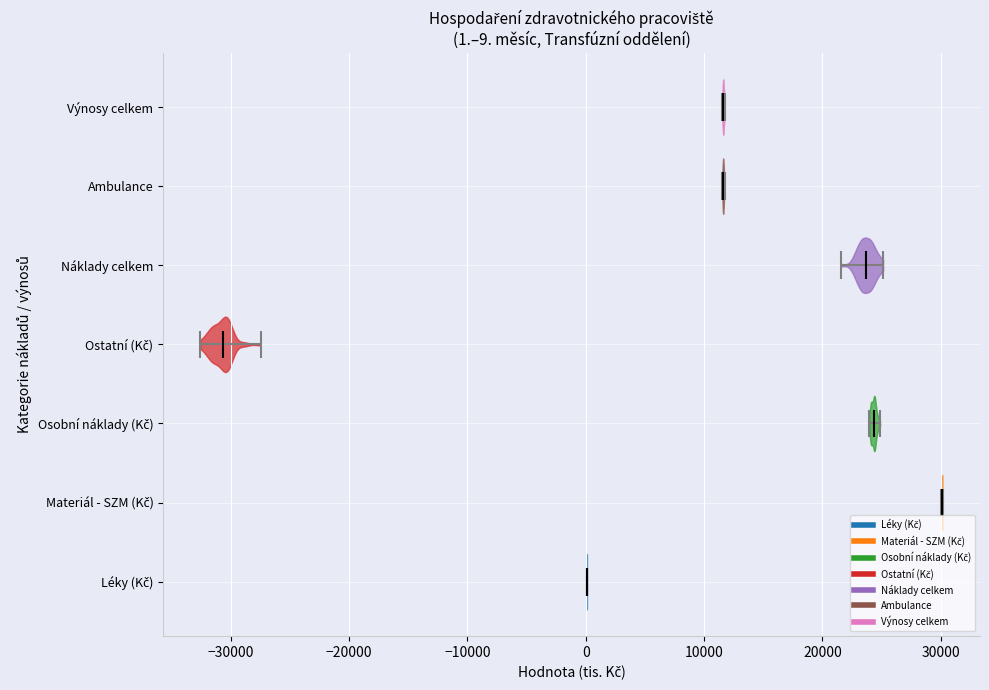

Which violin has the furthest to the left median line?

Ostatní (Kč)